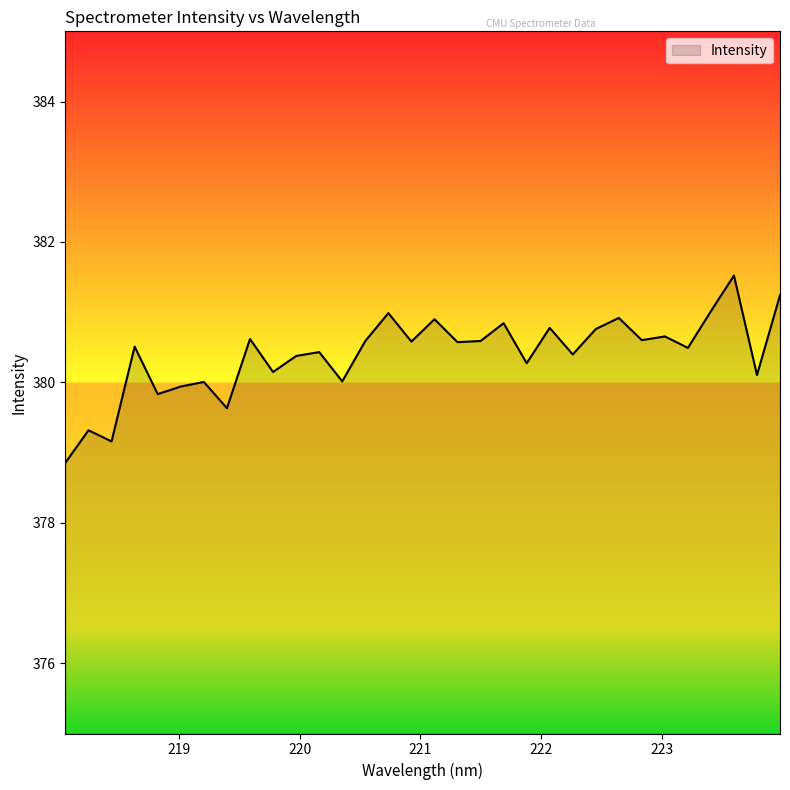

What is the difference between the maximum and minimum values?

2.7